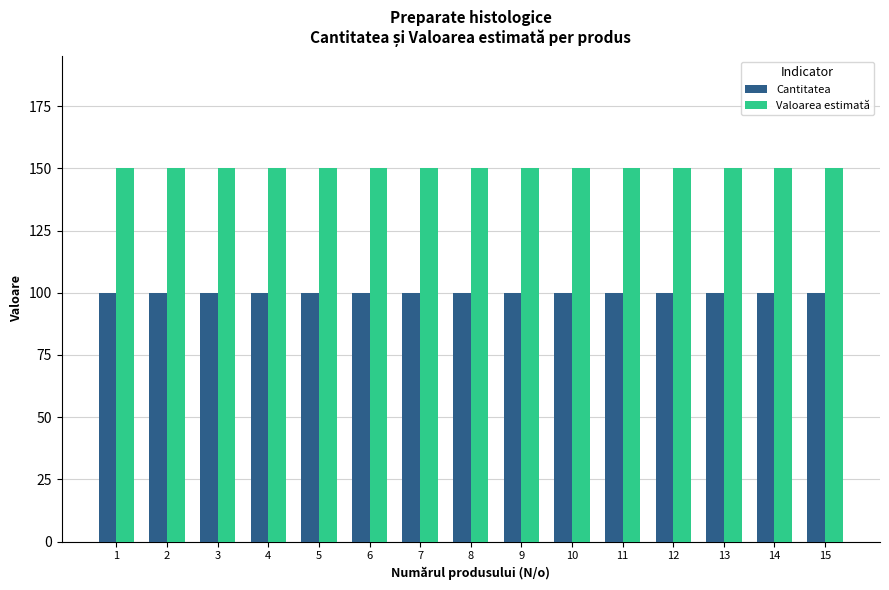

List the series in order of their peak value, lowest first.

Cantitatea, Valoarea estimată